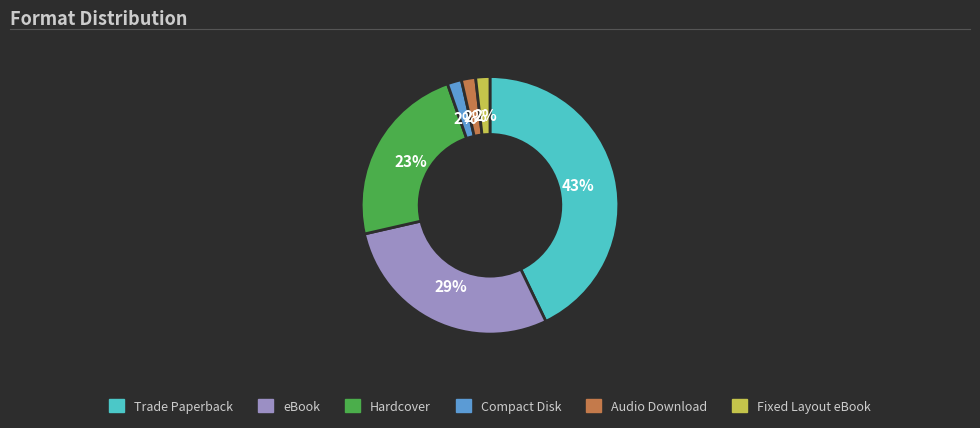

Which slice is the largest?

Trade Paperback